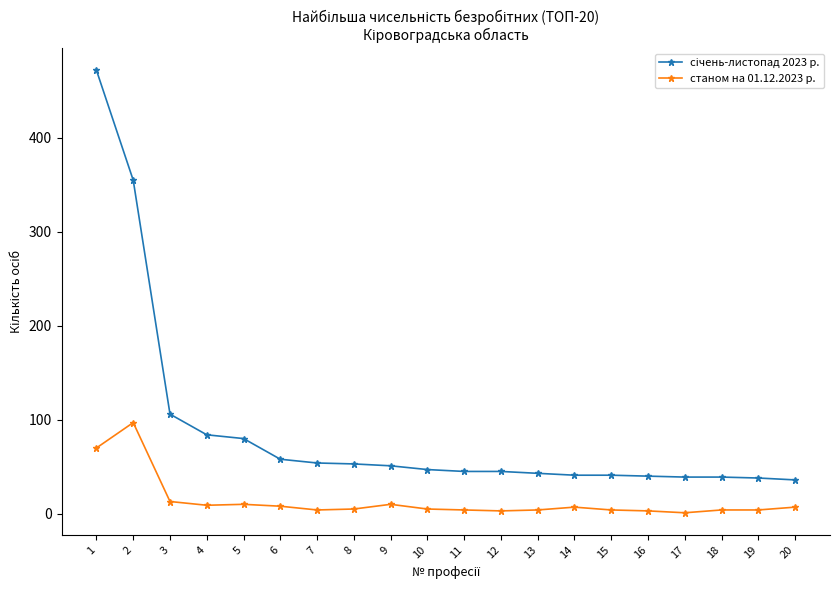

How many categories are shown in the chart?

20